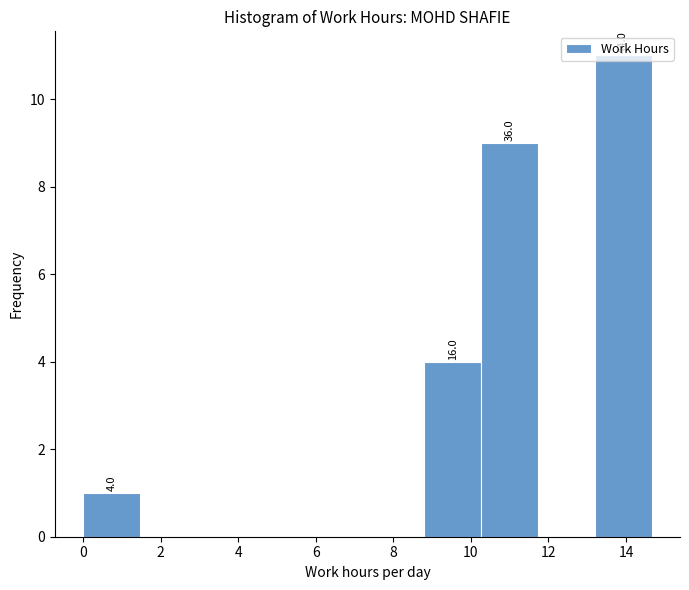

Which range on the x-axis has the tallest bar?

13.2 to 14.6